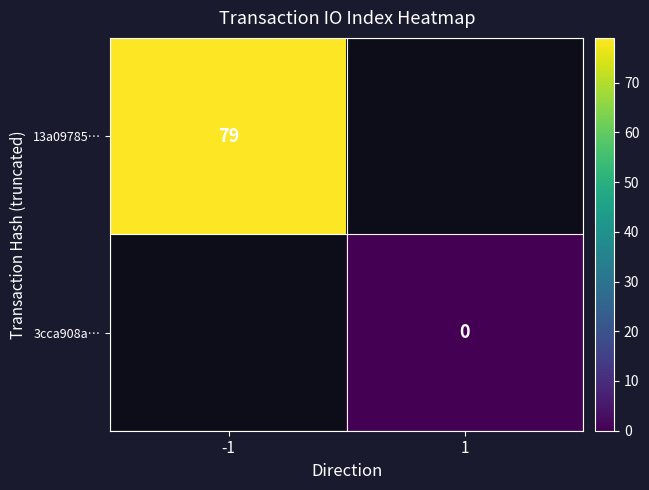

Is it true that 13a09785… equals 116 at -1?

False